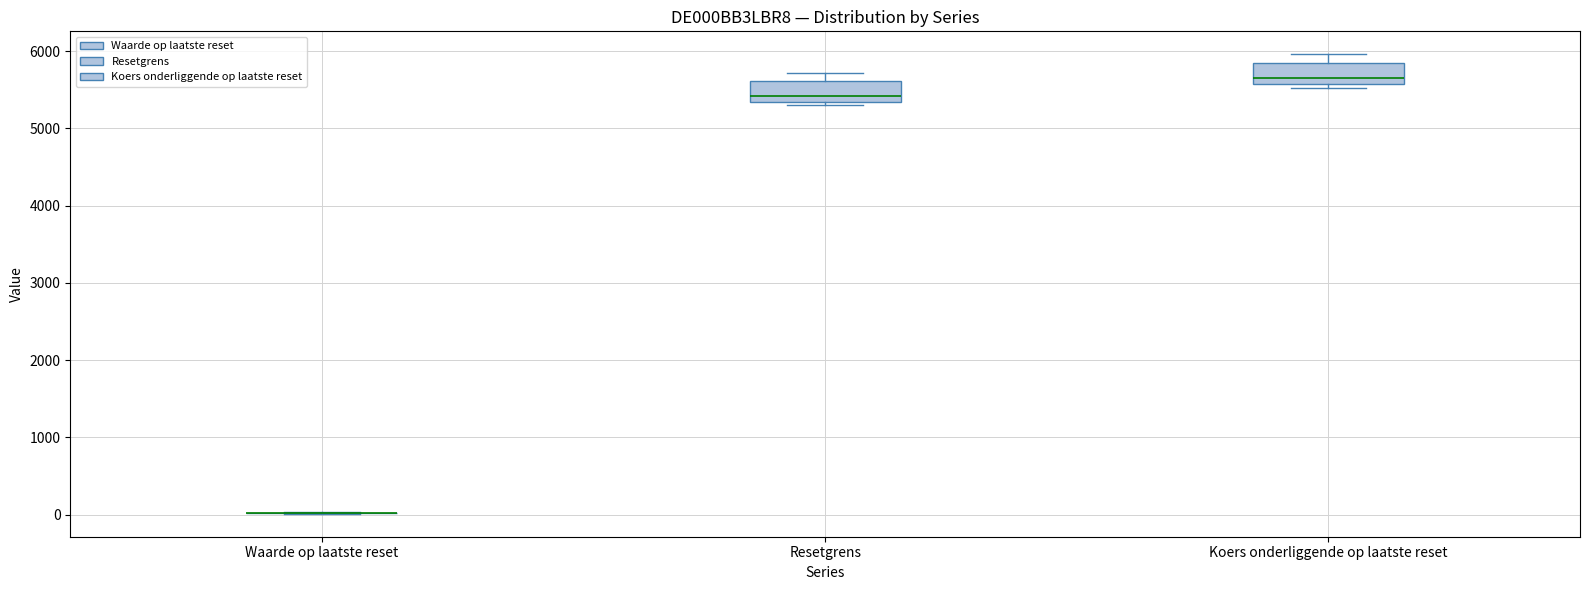

Where does the upper whisker of the box for Koers onderliggende op laatste reset end on the y-axis? The values are not printed on the chart, so give them approximately, as read against the axis.

6000